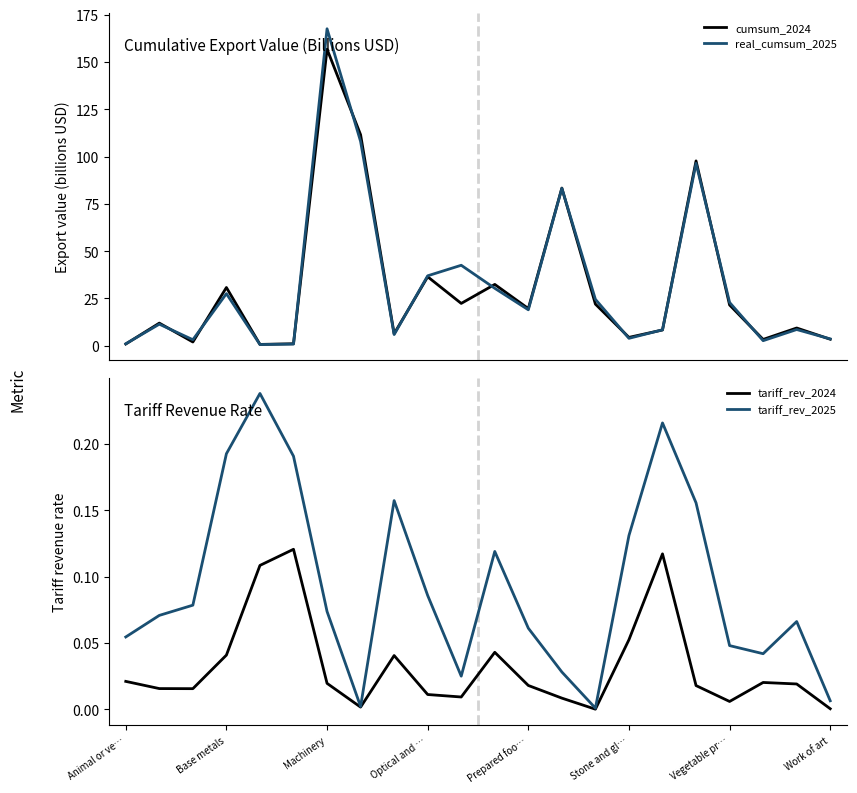

Rank the series by their maximum value, from highest to lowest.

real_cumsum_2025, cumsum_2024, tariff_rev_2025, tariff_rev_2024